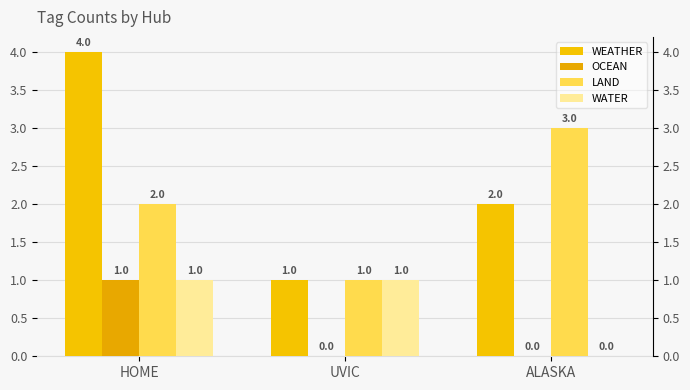

Reading right to left, list all the values displayed in this chart.

WEATHER: ALASKA=2	UVIC=1	HOME=4
OCEAN: ALASKA=0	UVIC=0	HOME=1
LAND: ALASKA=3	UVIC=1	HOME=2
WATER: ALASKA=0	UVIC=1	HOME=1